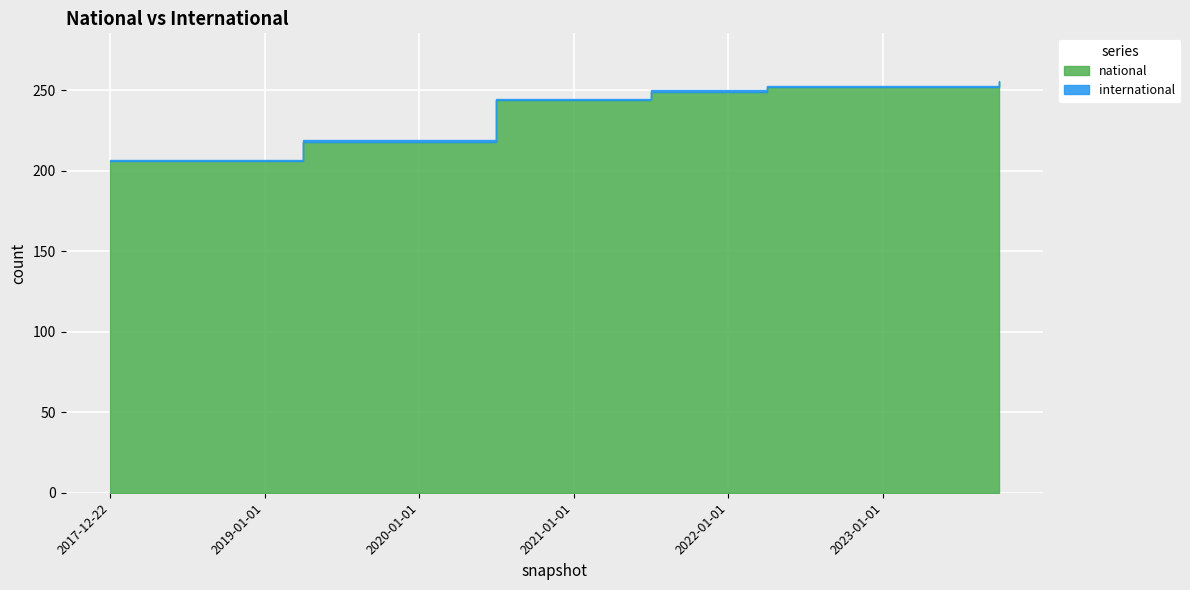

Reading right to left, extract all data points from this chart.

national: 2023-10-01=255	2023-07-01=252	2023-04-01=252	2023-01-01=252	2022-10-01=252	2022-07-01=252	2022-04-01=252	2022-01-01=249	2021-10-01=249	2021-07-01=249	2021-04-01=244	2021-01-01=244	2020-10-01=244	2020-07-01=244	2020-04-01=218	2020-01-01=218	2019-10-09=218	2019-07-01=218	2019-04-06=218	2019-01-01=206	2018-09-28=206	2018-07-11=206	2018-04-09=206	2017-12-22=206
international: 2023-10-01=1	2023-07-01=1	2023-04-01=1	2023-01-01=1	2022-10-01=1	2022-07-01=1	2022-04-01=1	2022-01-01=1	2021-10-01=1	2021-07-01=1	2021-04-01=1	2021-01-01=1	2020-10-01=1	2020-07-01=1	2020-04-01=1	2020-01-01=1	2019-10-09=1	2019-07-01=1	2019-04-06=1	2019-01-01=1	2018-09-28=1	2018-07-11=1	2018-04-09=1	2017-12-22=1